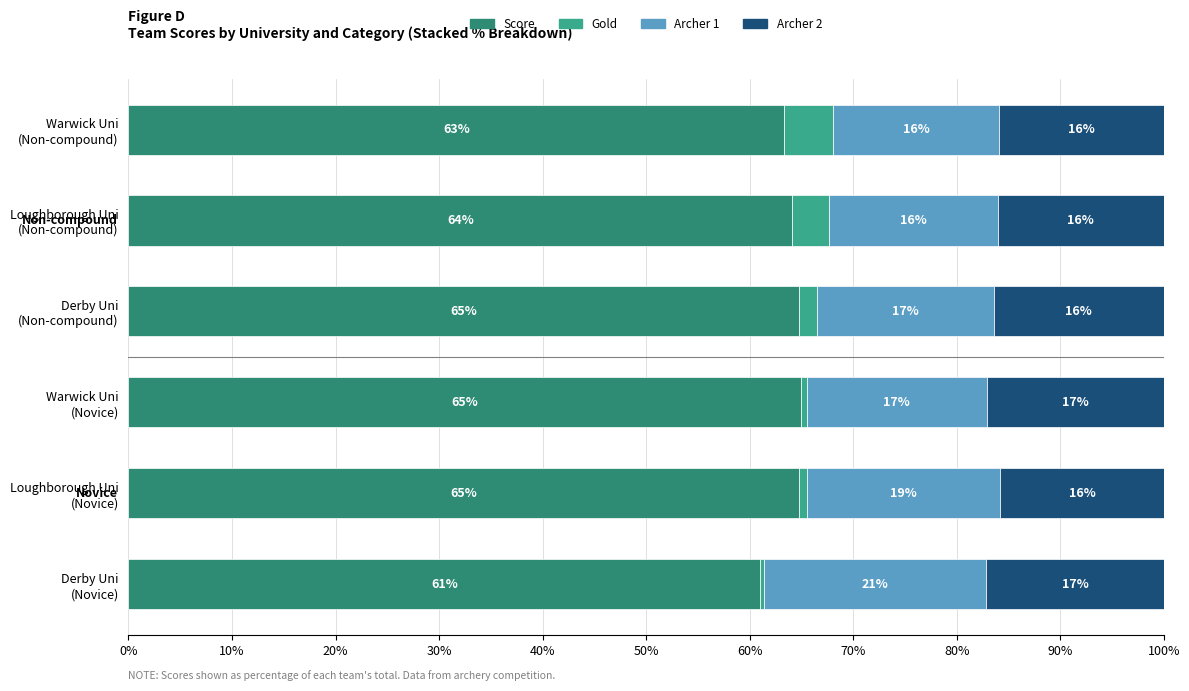

What is the highest value of the Score series?

65.0